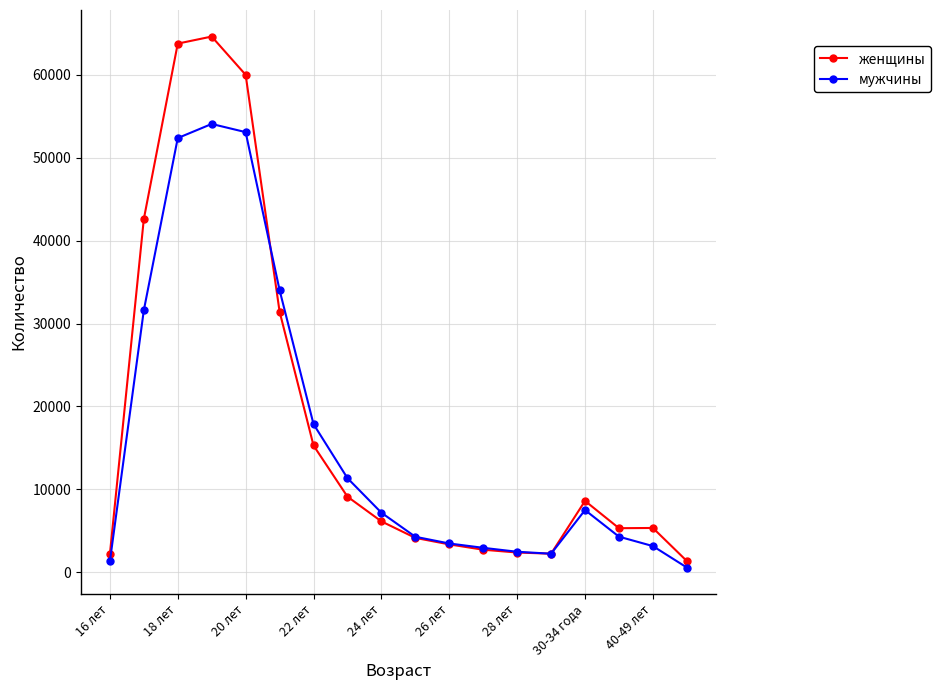

Does the chart have visible grid lines?

Yes